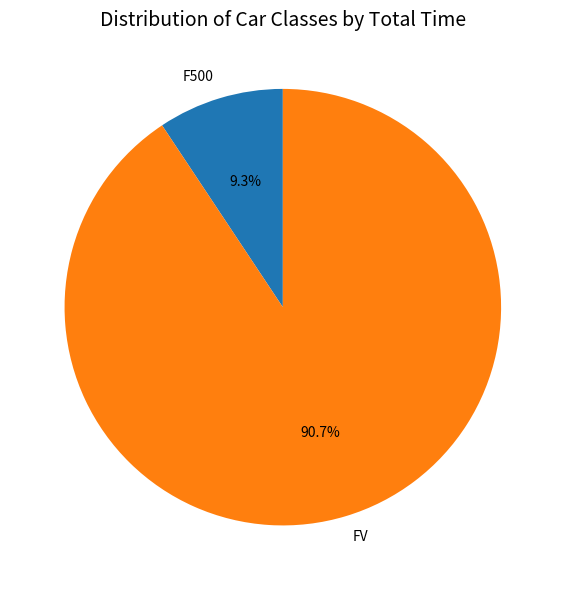

What percentage do FV and F500 together represent?

100.0%